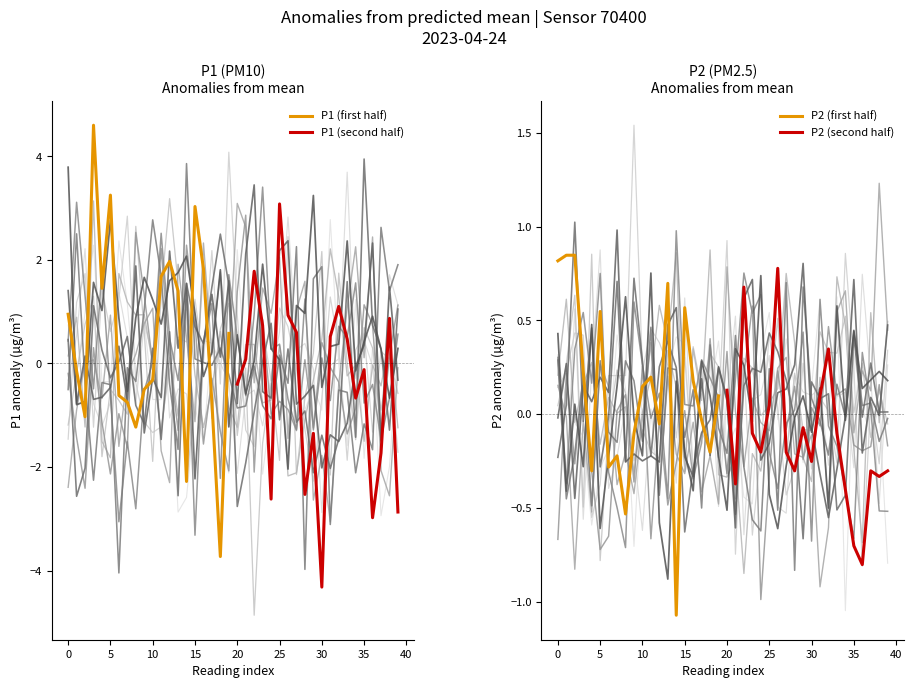

The P1 (first half) series shows 1.0 at 0. True or false?

True